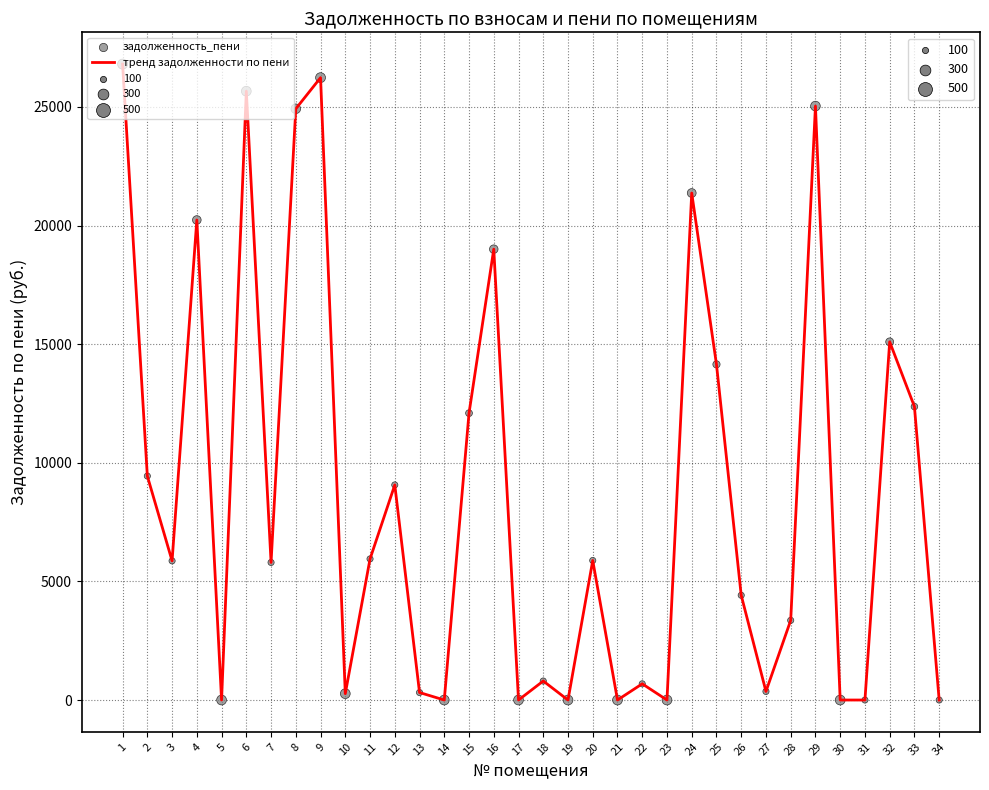

What is the maximum value shown in the chart?

26806.9